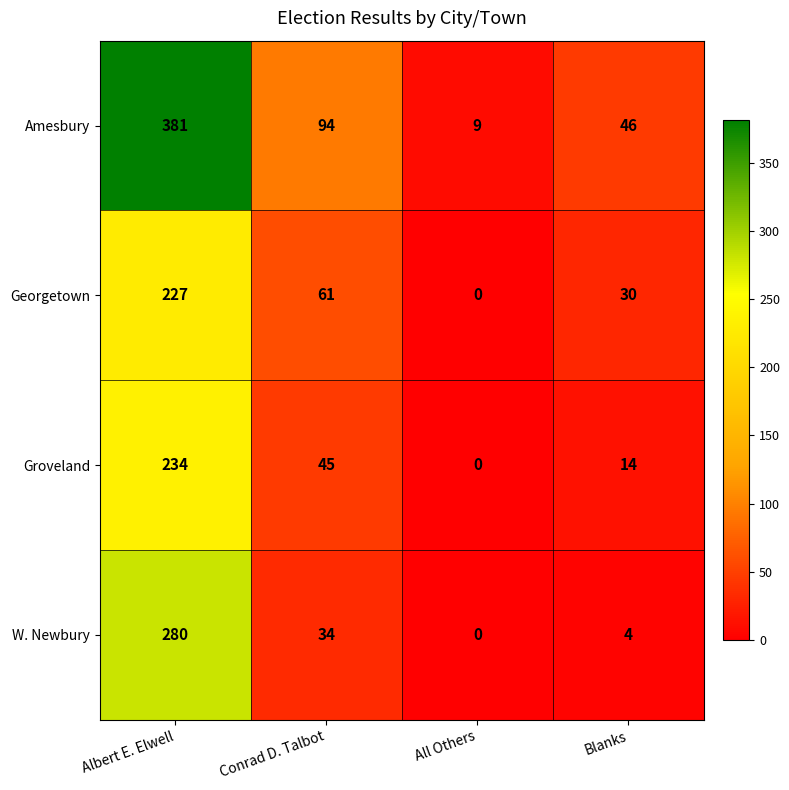

The value of Amesbury at Albert E. Elwell is 522. True or false?

False